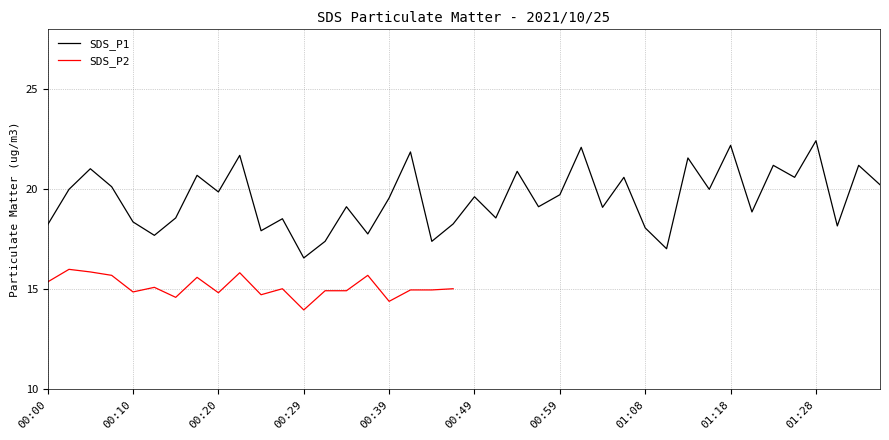

How many data points are above 19?

24